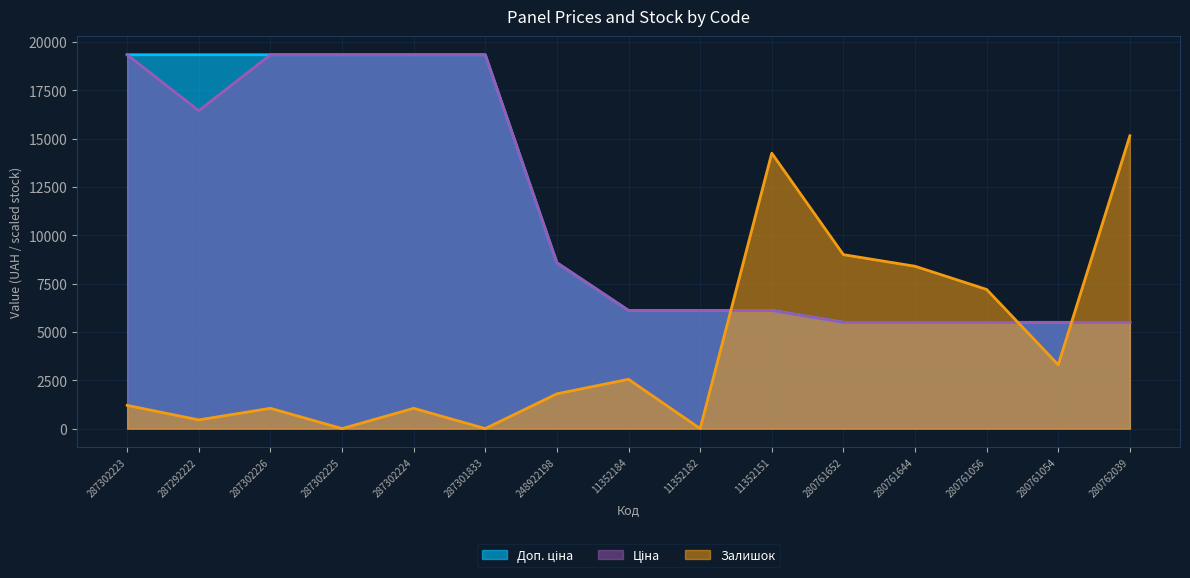

True or false: Доп. ціна has more than 1 points higher than both neighbors.

False